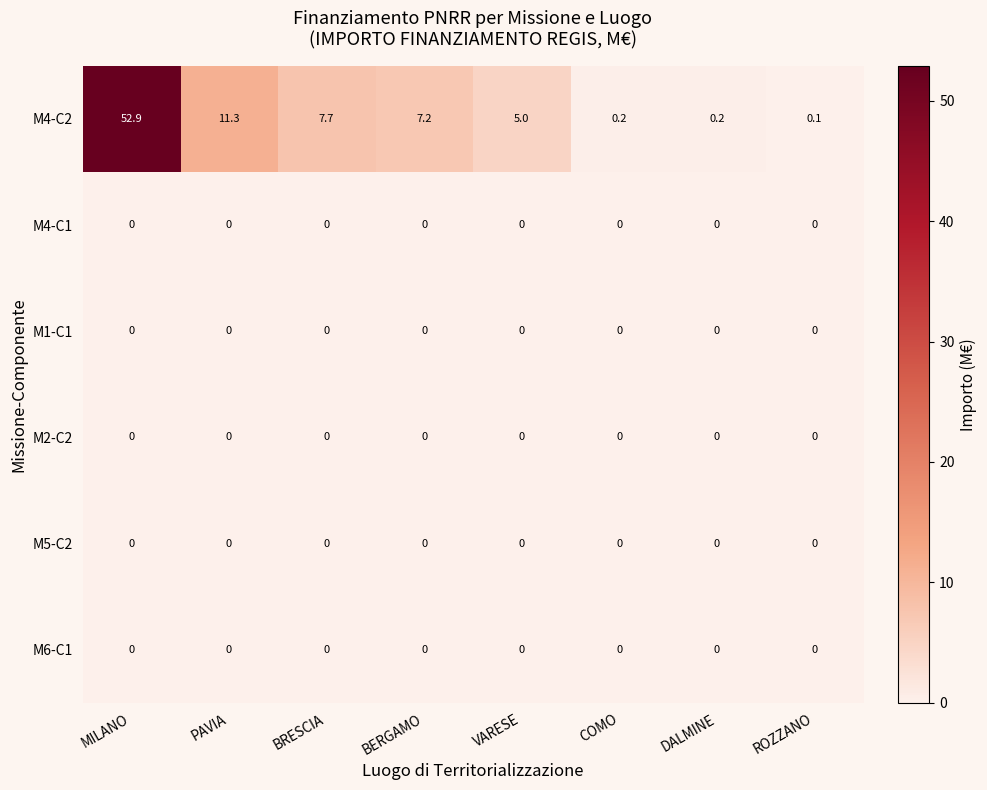

At which category is the sum across all series the highest?

MILANO